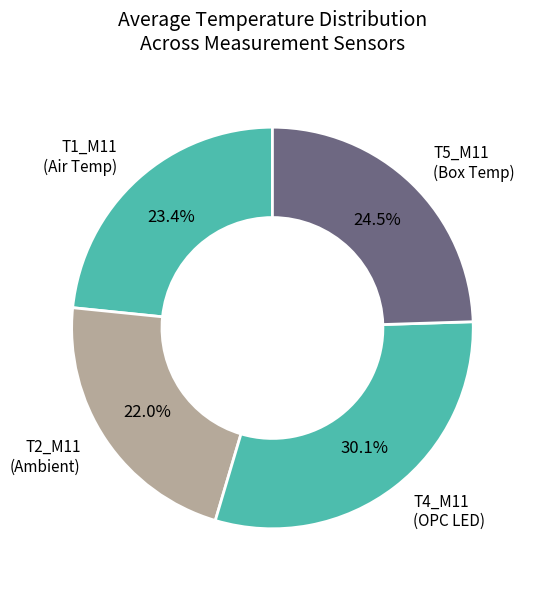

What percentage is NOT represented by T1_M11 (Air Temp)?

76.6%